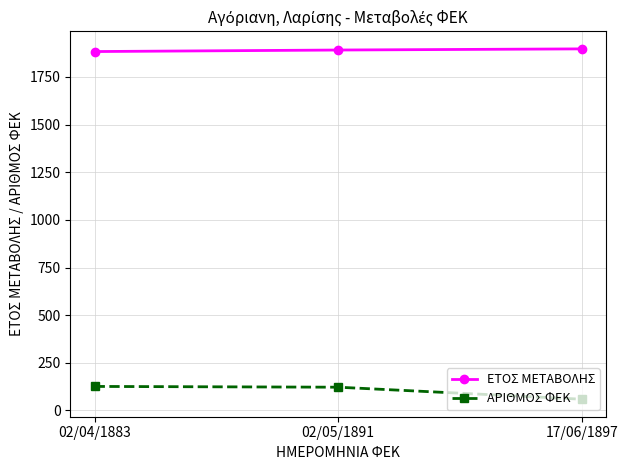

What is the difference between the maximum and minimum values in the ΑΡΙΘΜΟΣ ΦΕΚ series?

67